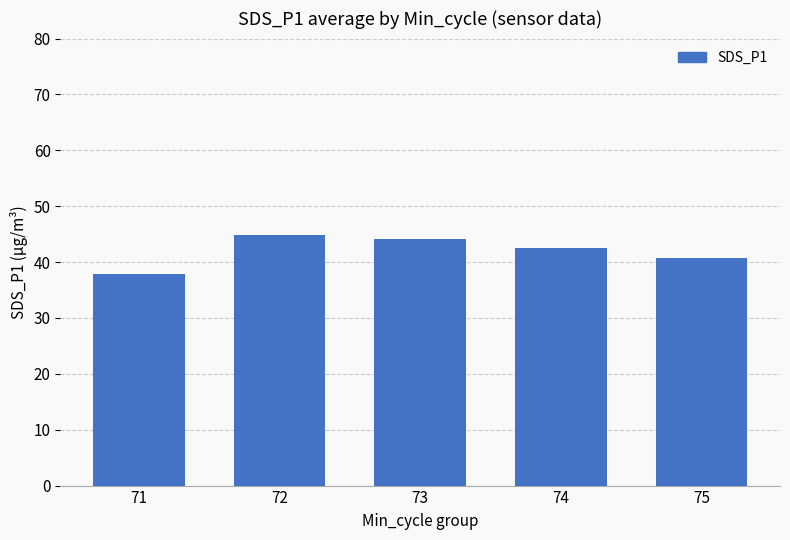

Where does the data first go above 42?

72